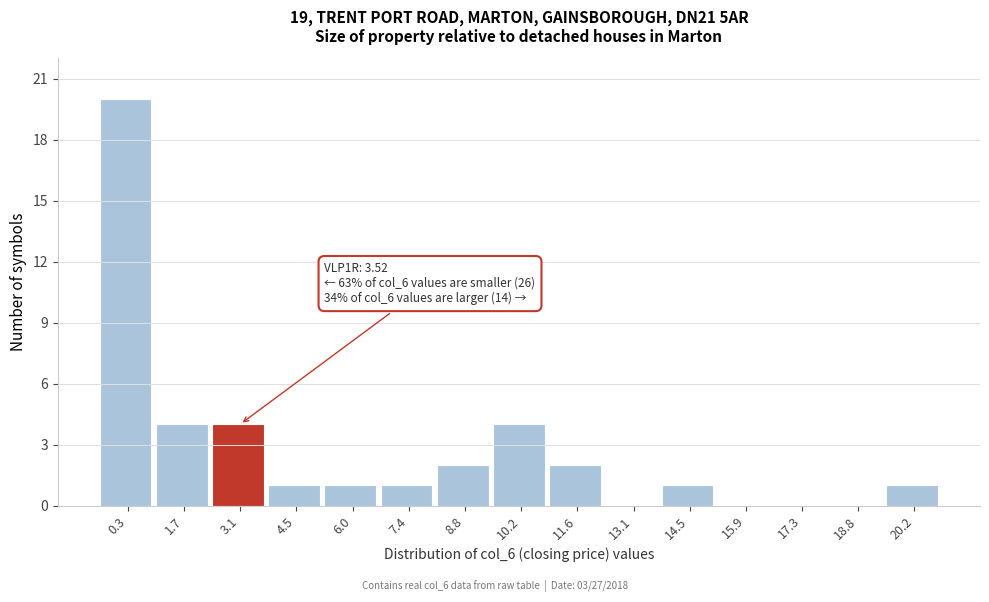

Reading right to left, transcribe all the data shown in this chart.

20.2=1	18.8=0	17.3=0	15.9=0	14.5=1	13.1=0	11.6=2	10.2=4	8.8=2	7.4=1	6.0=1	4.5=1	3.1=4	1.7=4	0.3=20